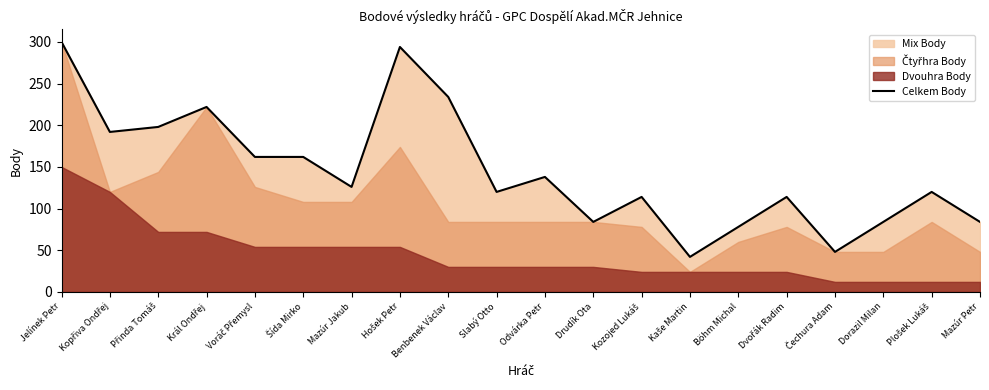

How many interior local valleys (lower than both neighbors) does the data have?

6